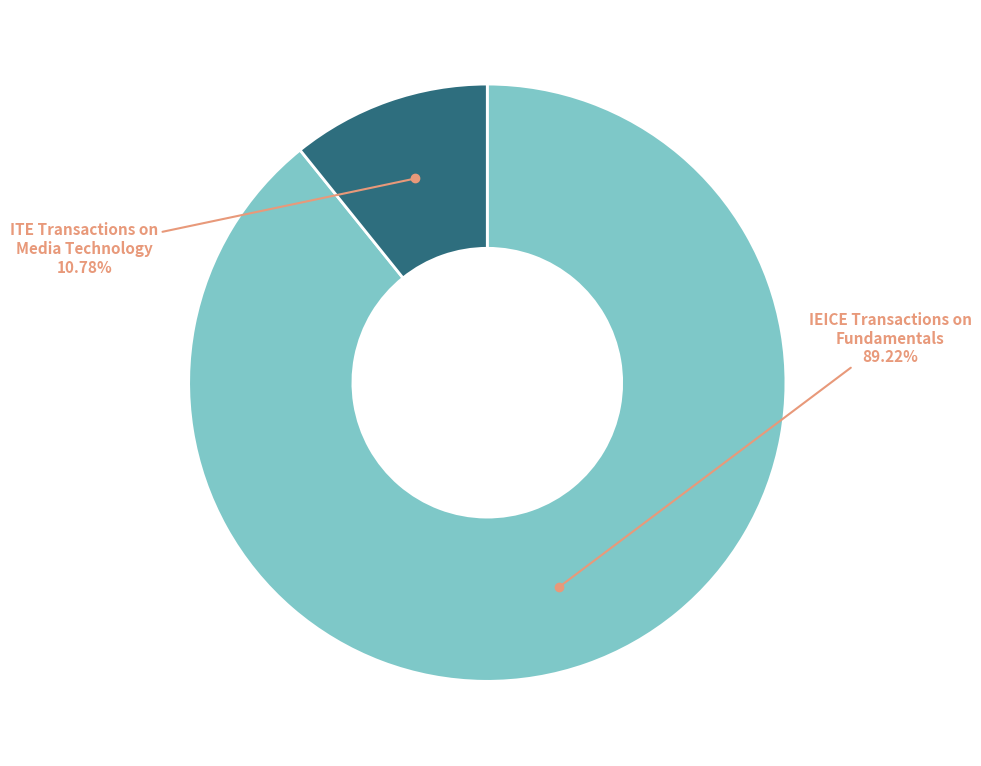

Is there a majority slice in this chart?

Yes